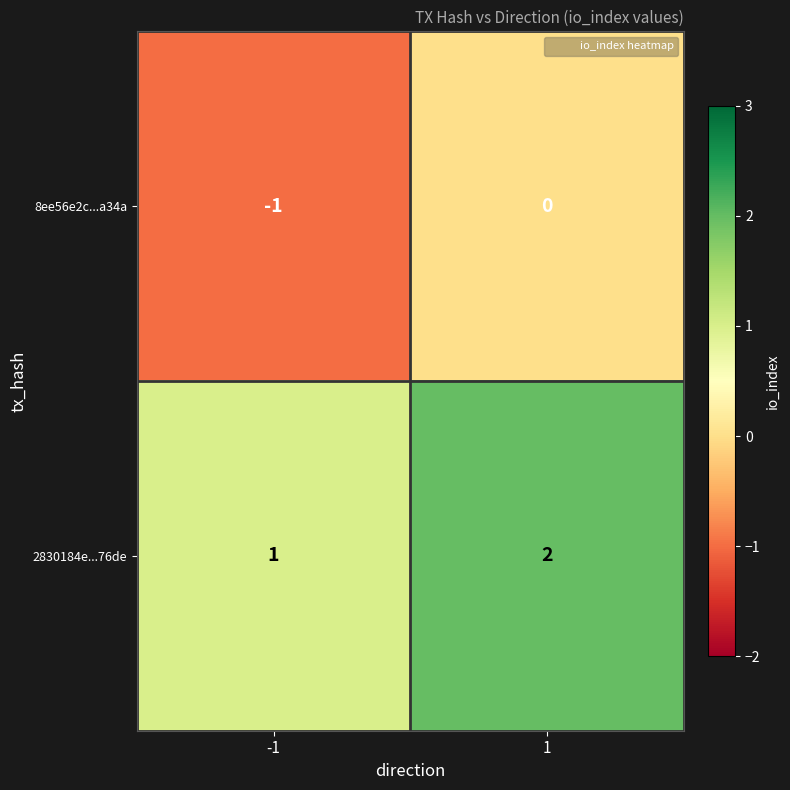

True or false: 8ee56e2c...a34a has a value of 0 at 1.

True